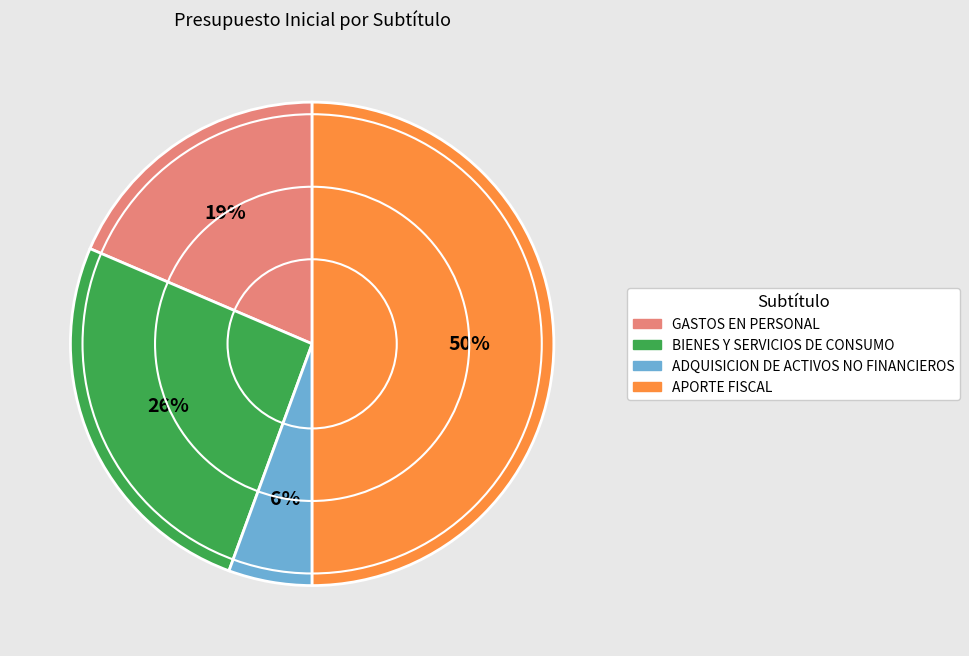

The ADQUISICION DE ACTIVOS NO FINANCIEROS slice represents 6% of the pie. True or false?

True